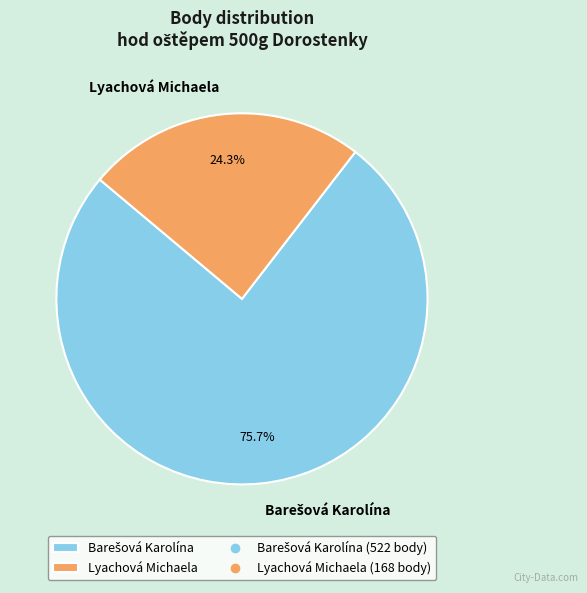

The Lyachová Michaela slice represents 24% of the pie. True or false?

True